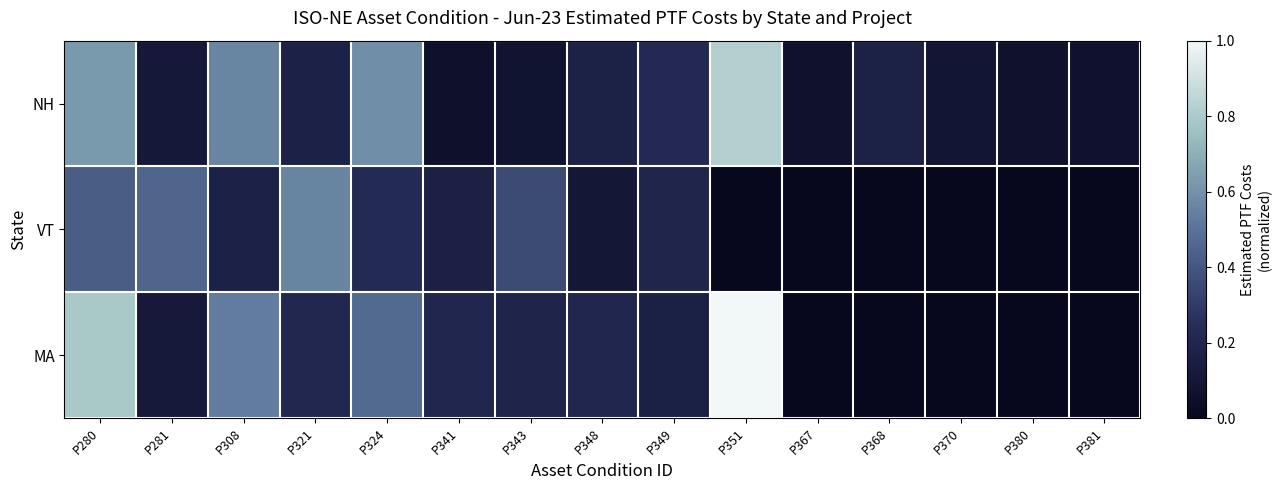

At which category is the sum across all series the highest?

P280